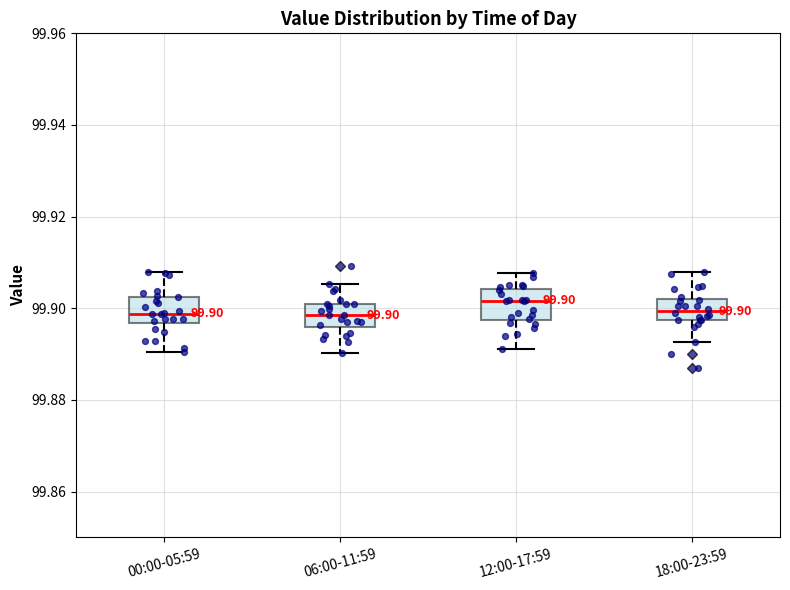

Which box's median line is the highest?

12:00-17:59